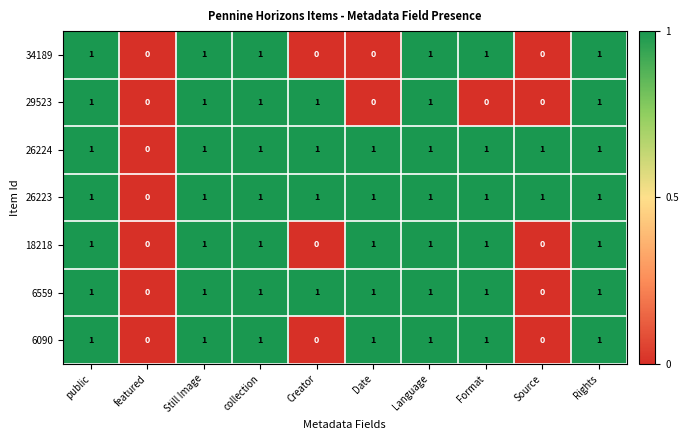

Count the number of categories in the chart.

10